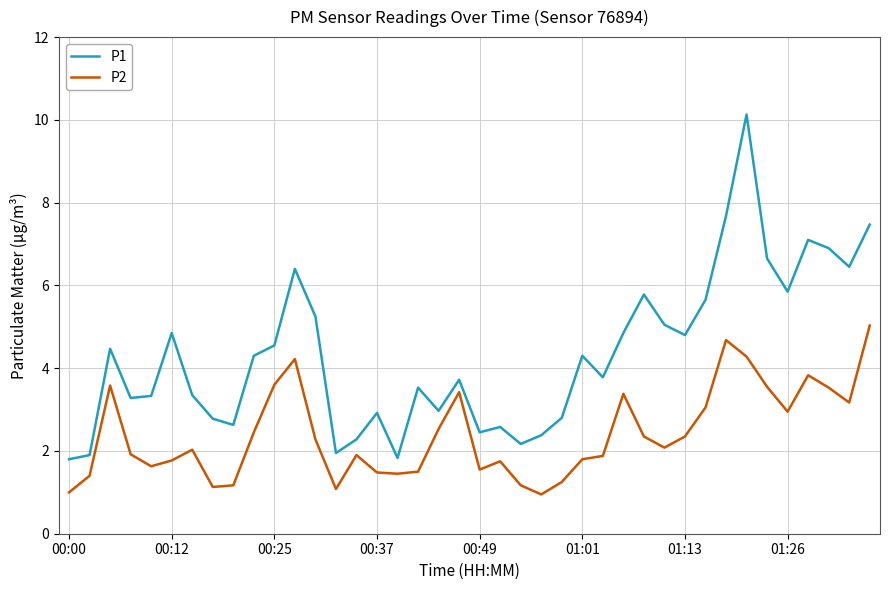

What is the highest value of the P2 series?

5.0